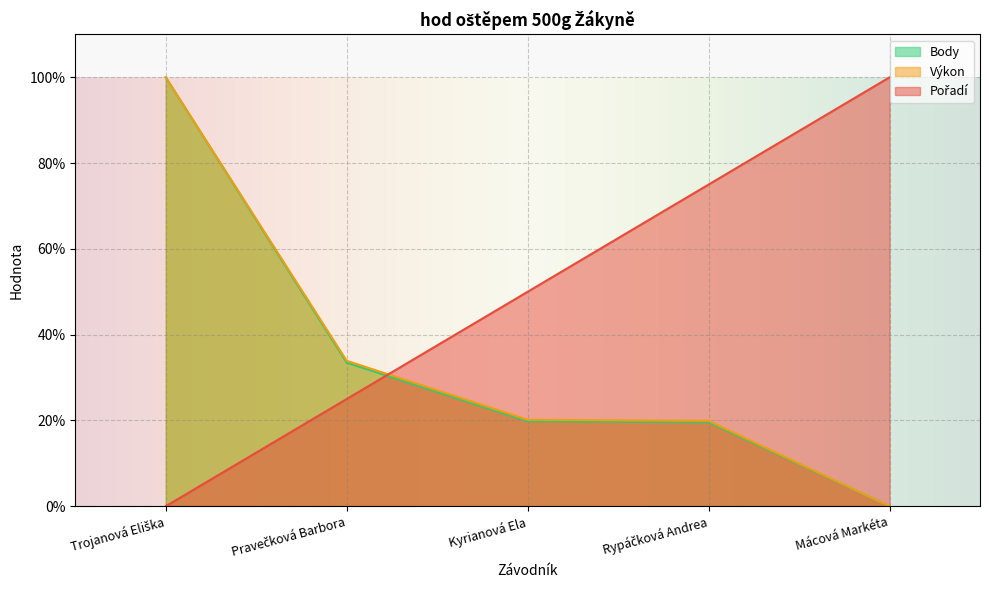

Does the chart display data point markers on the line(s)?

No